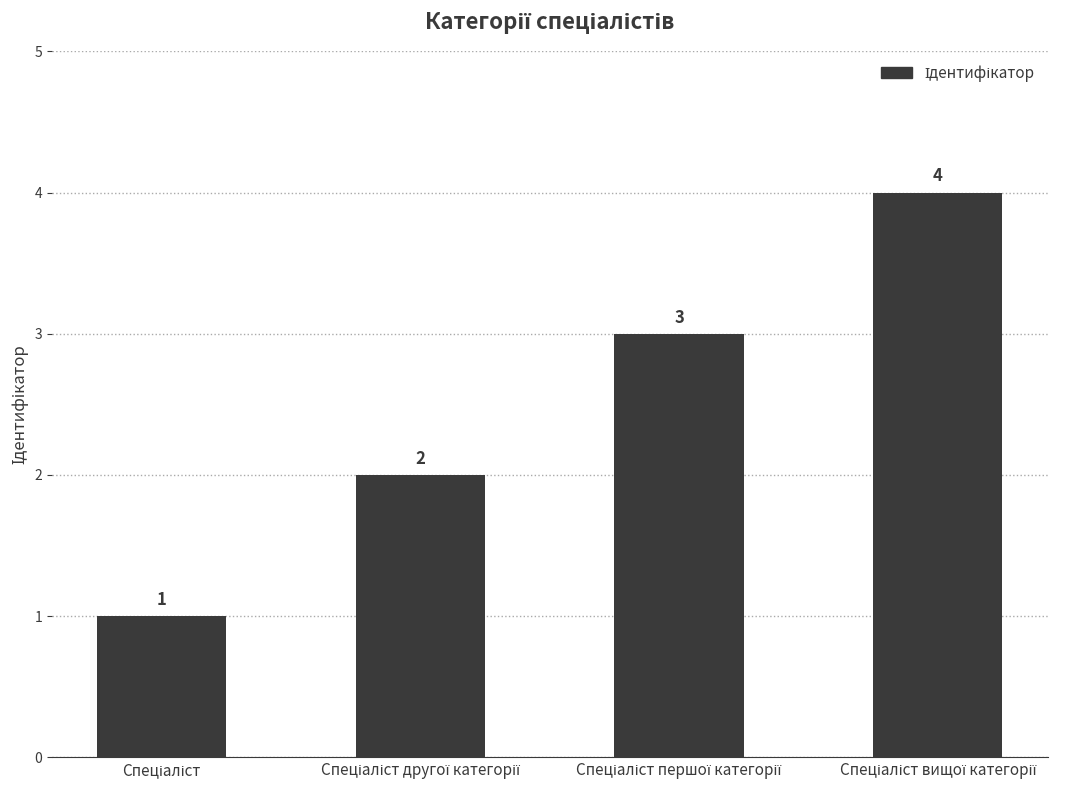

What is the difference between the maximum and minimum values?

3